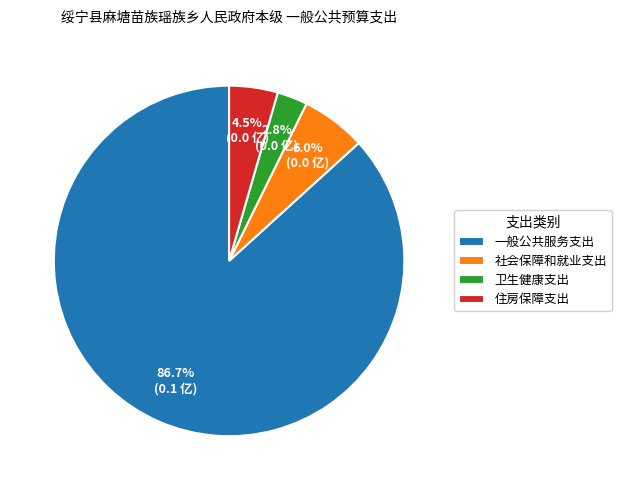

To the nearest percent, what percentage of the pie is 卫生健康支出?

3%